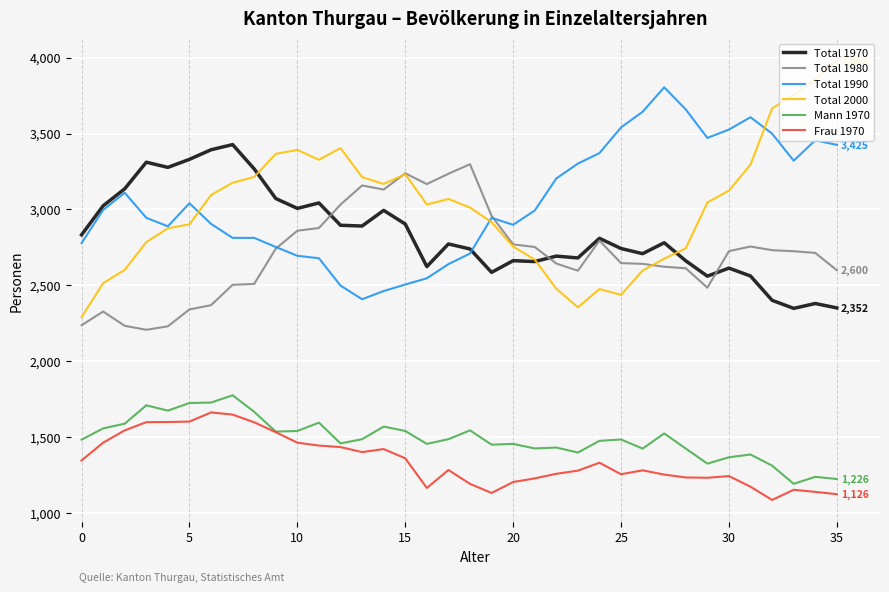

Which series has the widest spread of values?

Total 2000